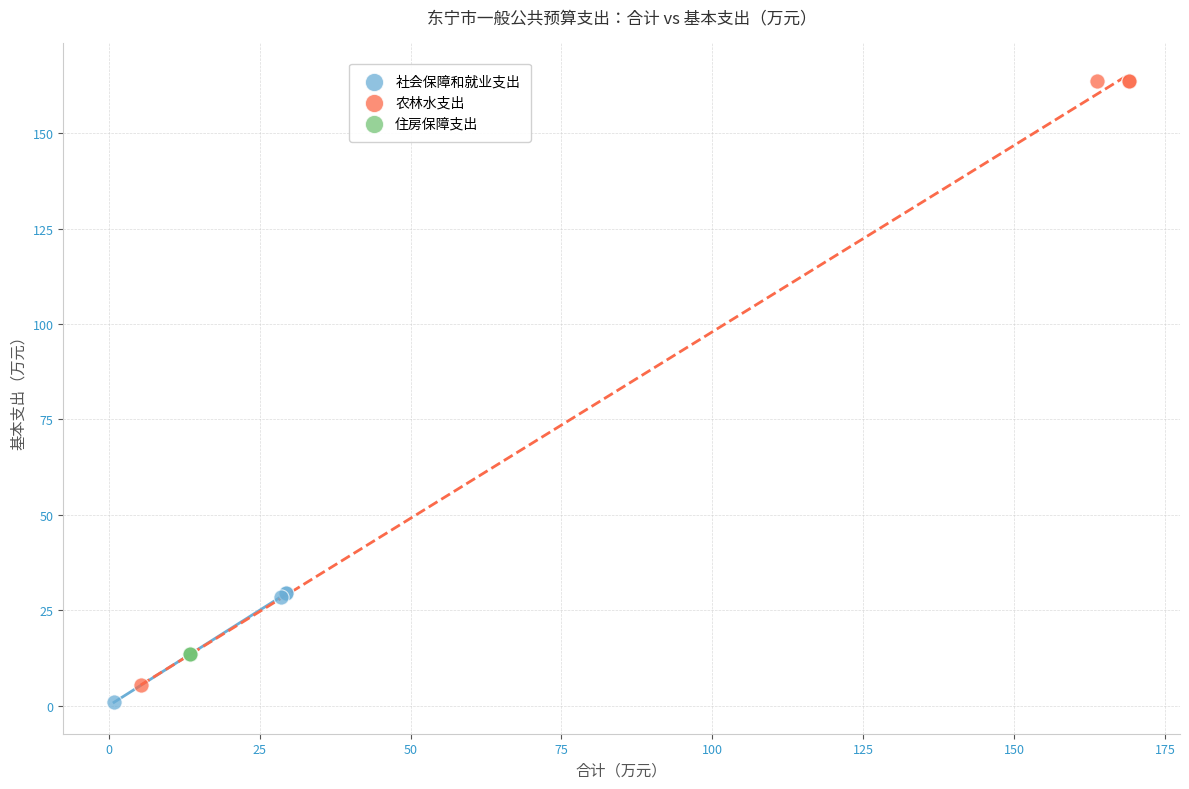

Which series contains the highest Y value?

农林水支出